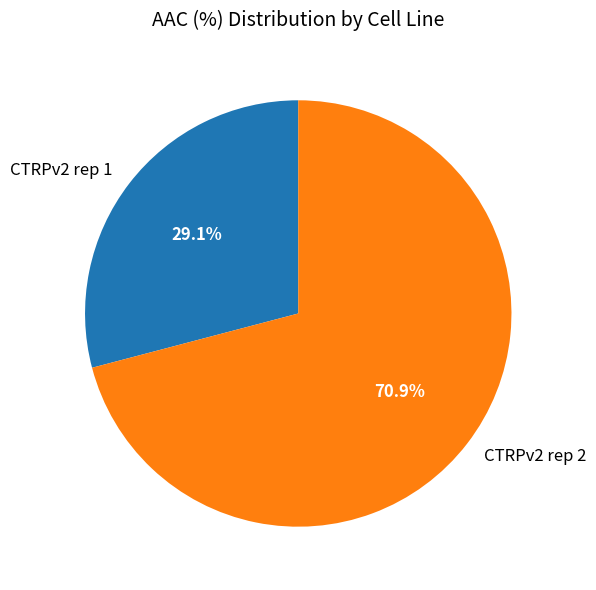

How many slices are in this pie chart?

2